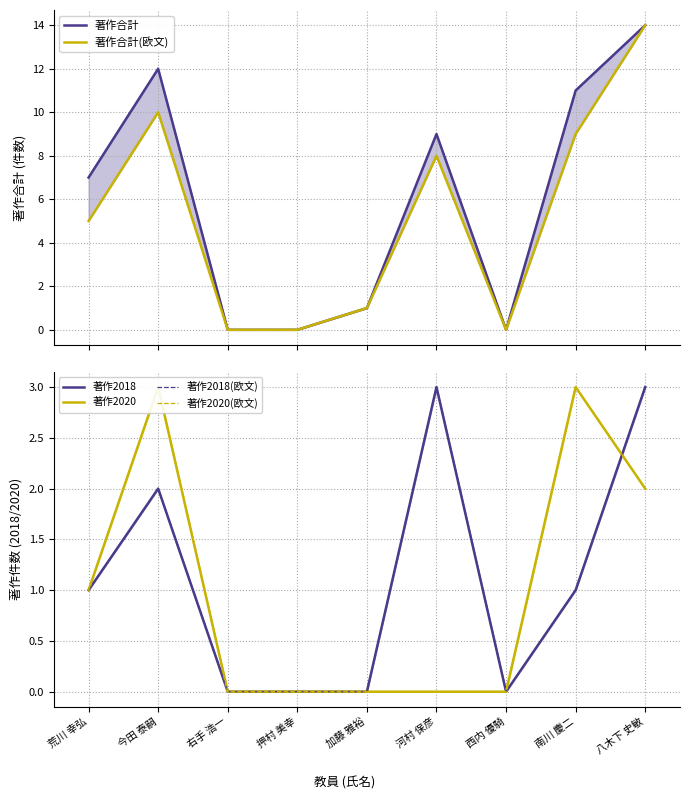

Reading right to left, extract all data points from this chart.

著作合計: 14	11	0	9	1	0	0	12	7
著作合計(欧文): 14	9	0	8	1	0	0	10	5
著作2018: 3	1	0	3	0	0	0	2	1
著作2020: 2	3	0	0	0	0	0	3	1
著作2018(欧文): 3	1	0	3	0	0	0	2	1
著作2020(欧文): 2	3	0	0	0	0	0	3	1